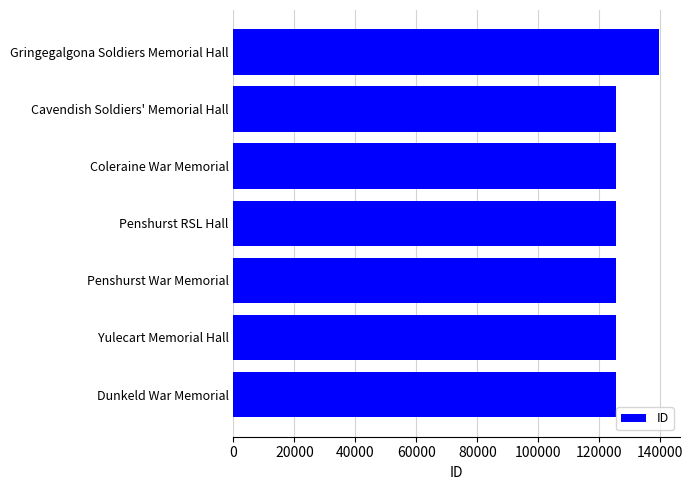

Which category has the highest value across all series?

Gringegalgona Soldiers Memorial Hall